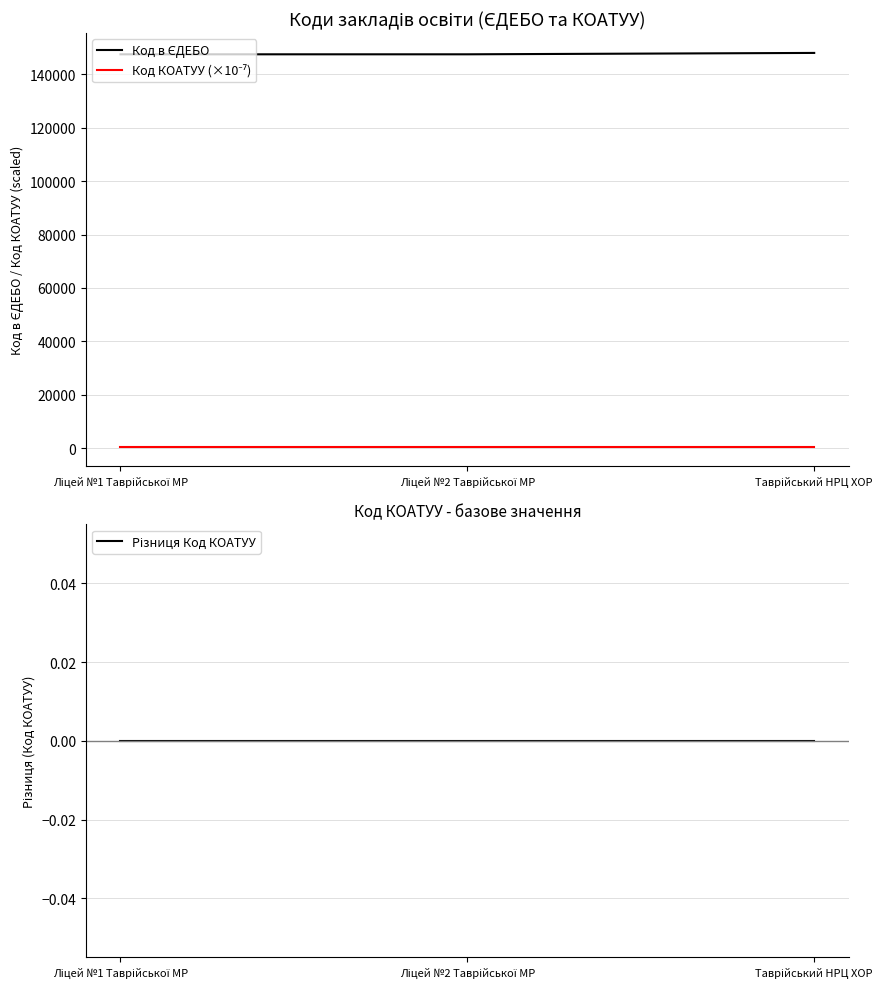

At Ліцей №1 Таврійської МР, list the series in order from largest to smallest.

Код в ЄДЕБО, Код КОАТУУ (×10⁻⁷), Різниця Код КОАТУУ